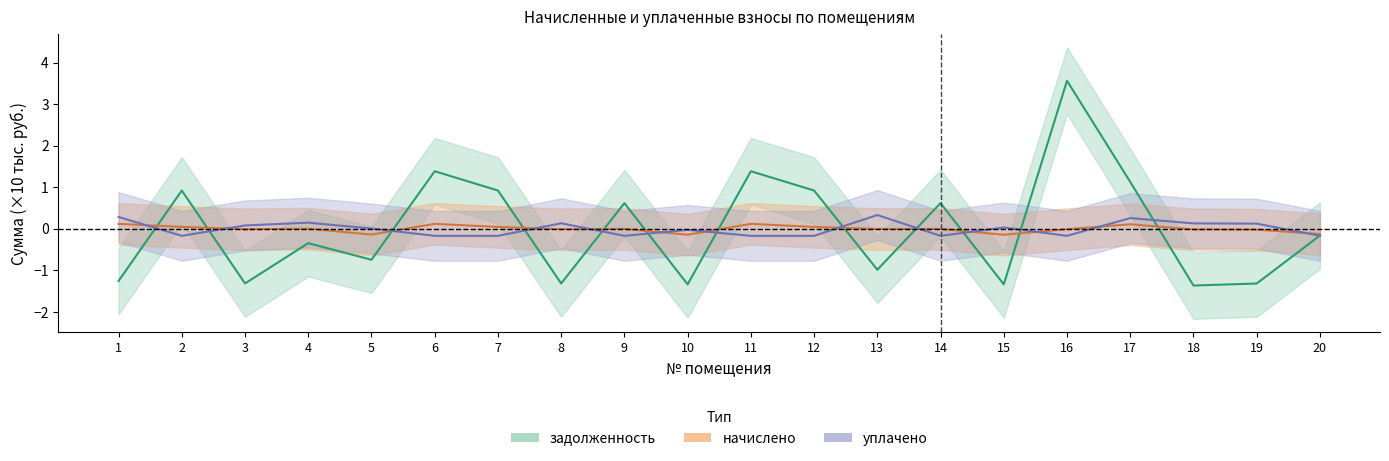

At which category does the chart reach its minimum across all series?

18